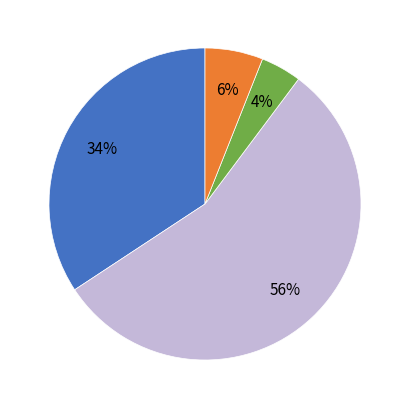

To the nearest percent, what is the average slice percentage?

25%